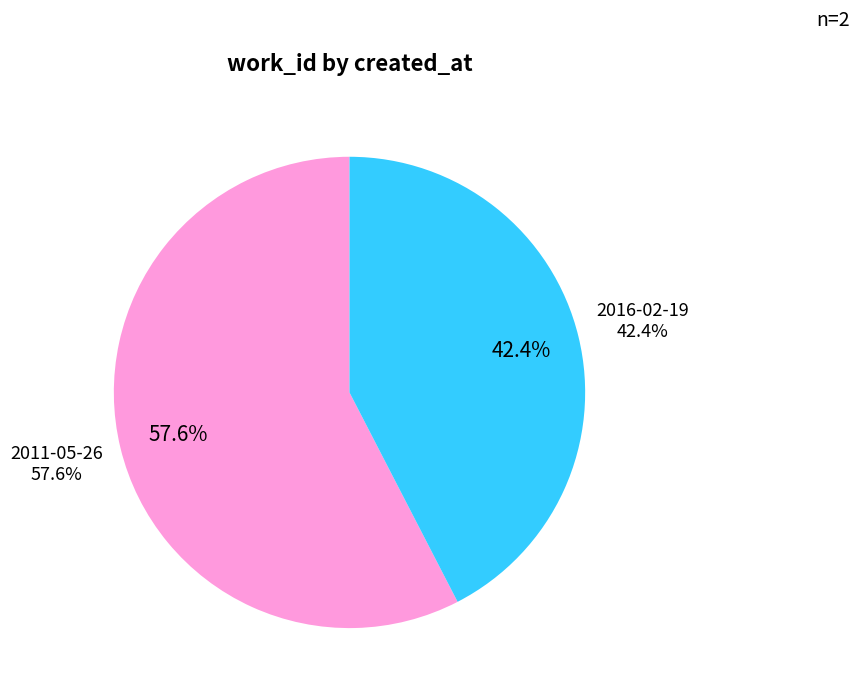

How many segments does this pie chart have?

2